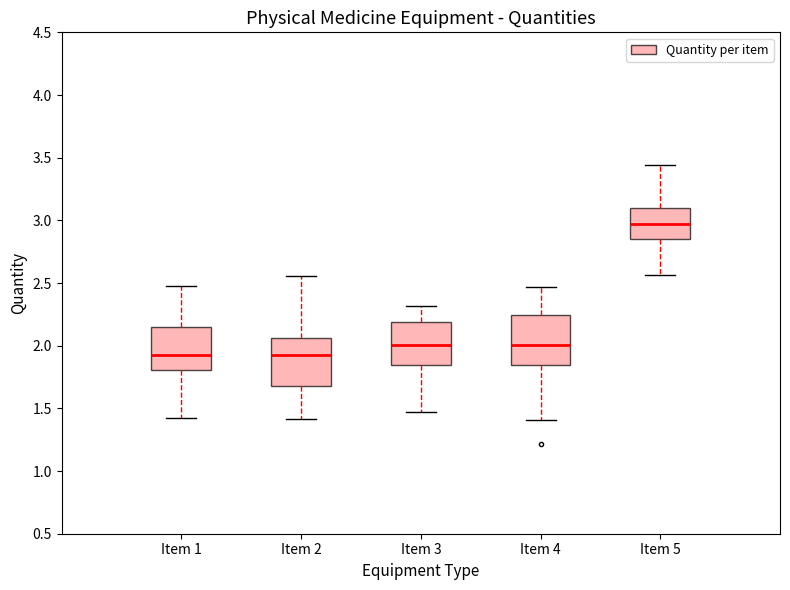

Which box has the highest median line?

Item 5